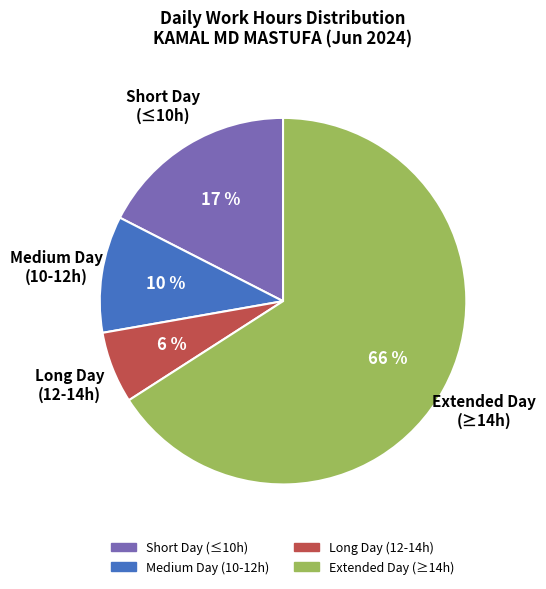

How many slices are in this pie chart?

4